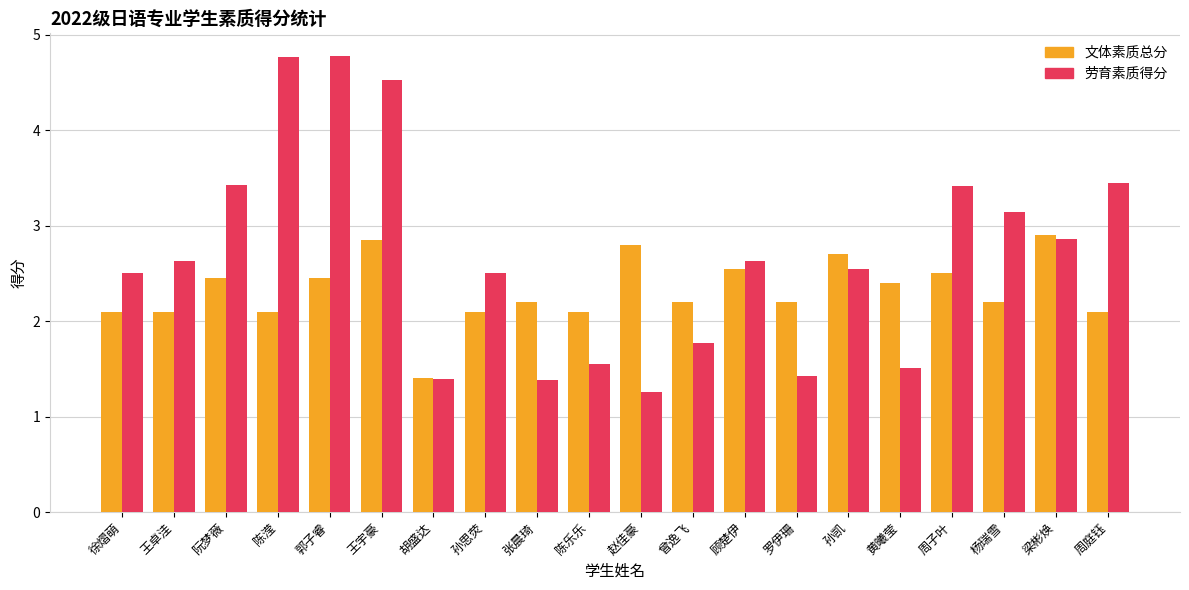

What are all the series names shown in the legend?

文体素质总分, 劳育素质得分